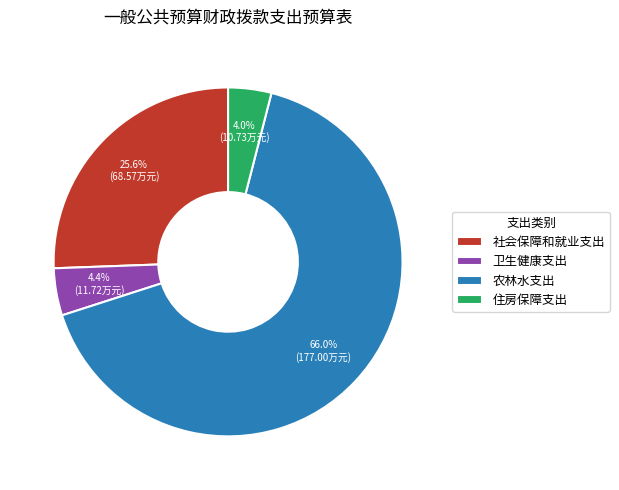

What percentage is the 社会保障和就业支出 slice, to the nearest percent?

26%